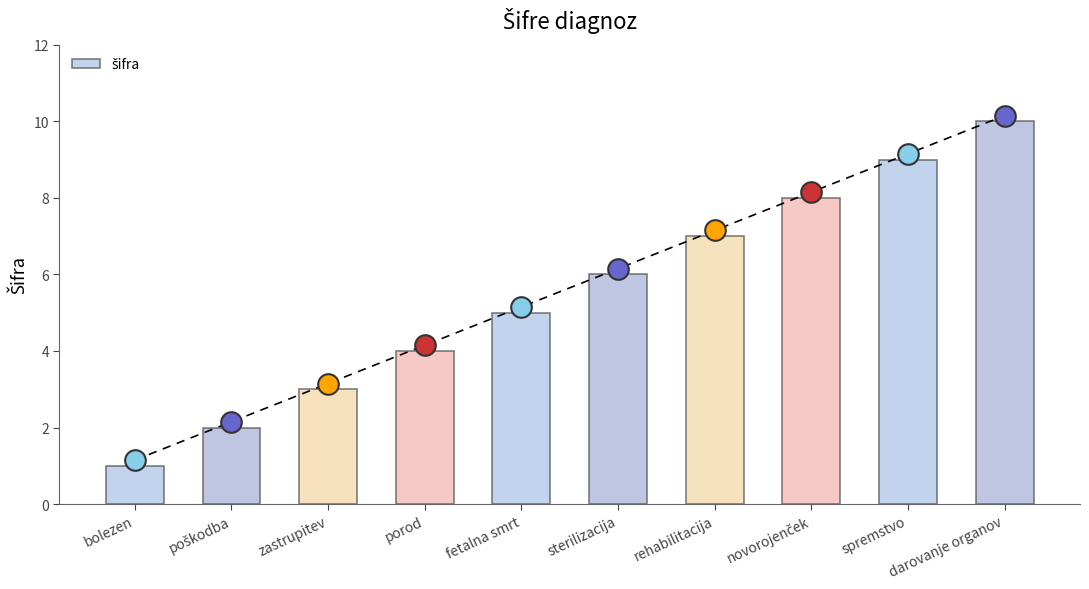

Approximately how many times larger is the value at bolezen compared to darovanje organov?

0.1